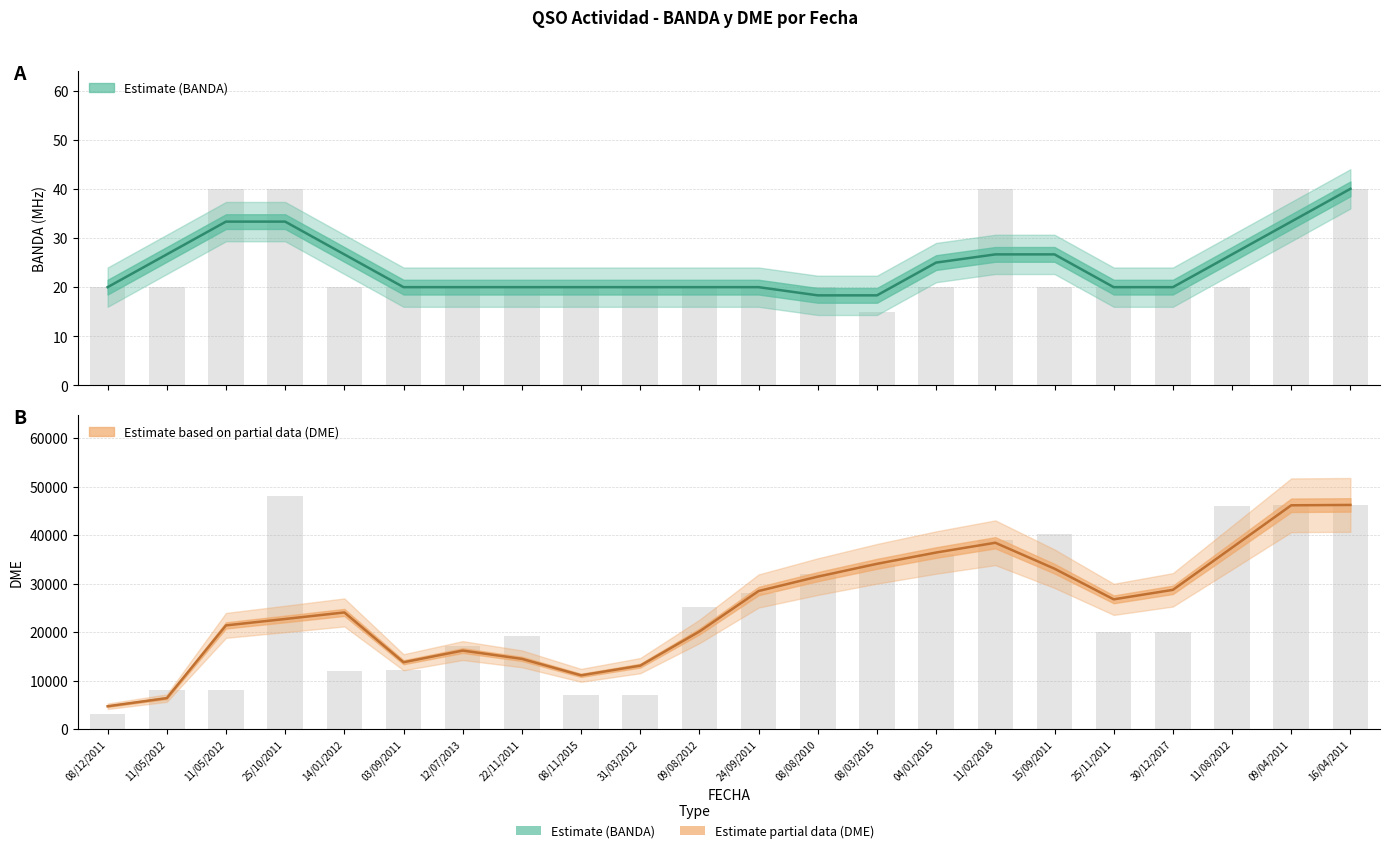

How many bars are there in each group?

2